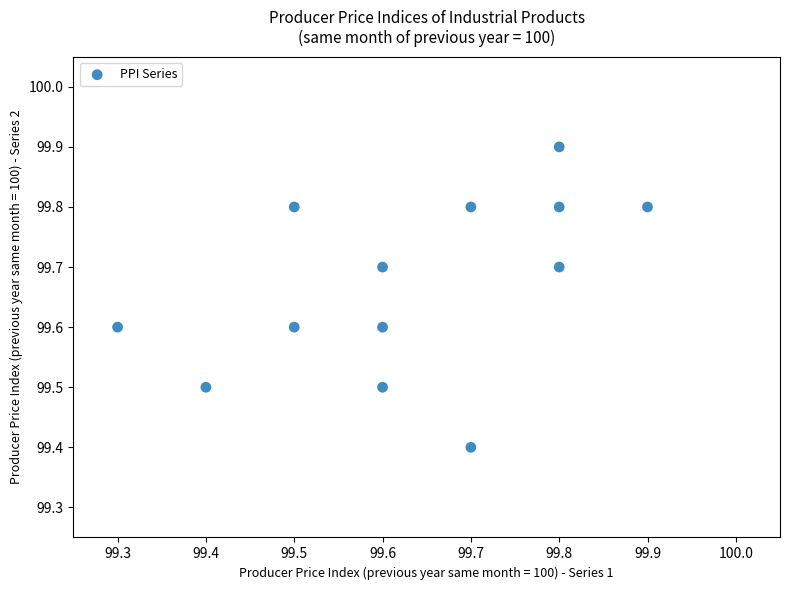

What Y value in the scatter plot is closest to 99?

99.4